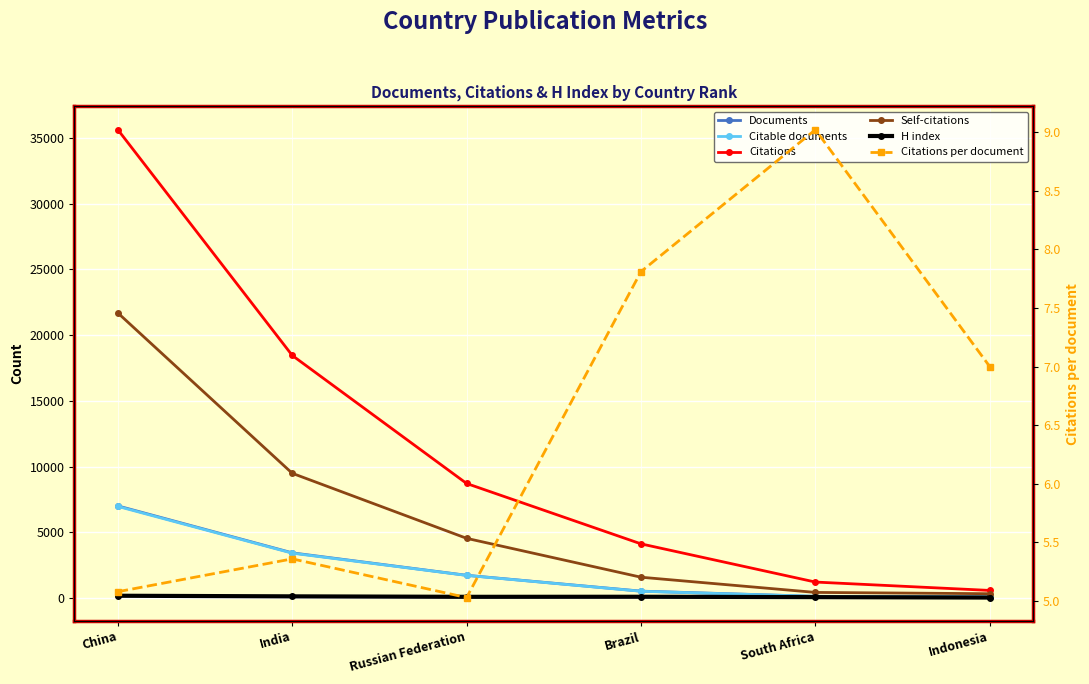

Rank the series by their maximum value, from highest to lowest.

Citations, Self-citations, Documents, Citable documents, H index, Citations per document